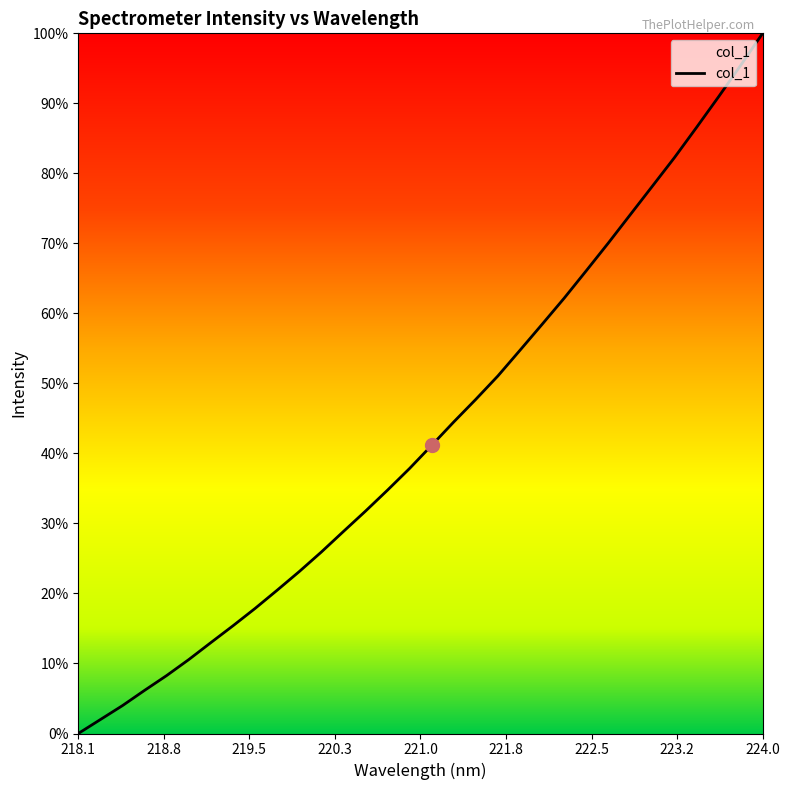

At which label is the value closest to 4768?

221.6902